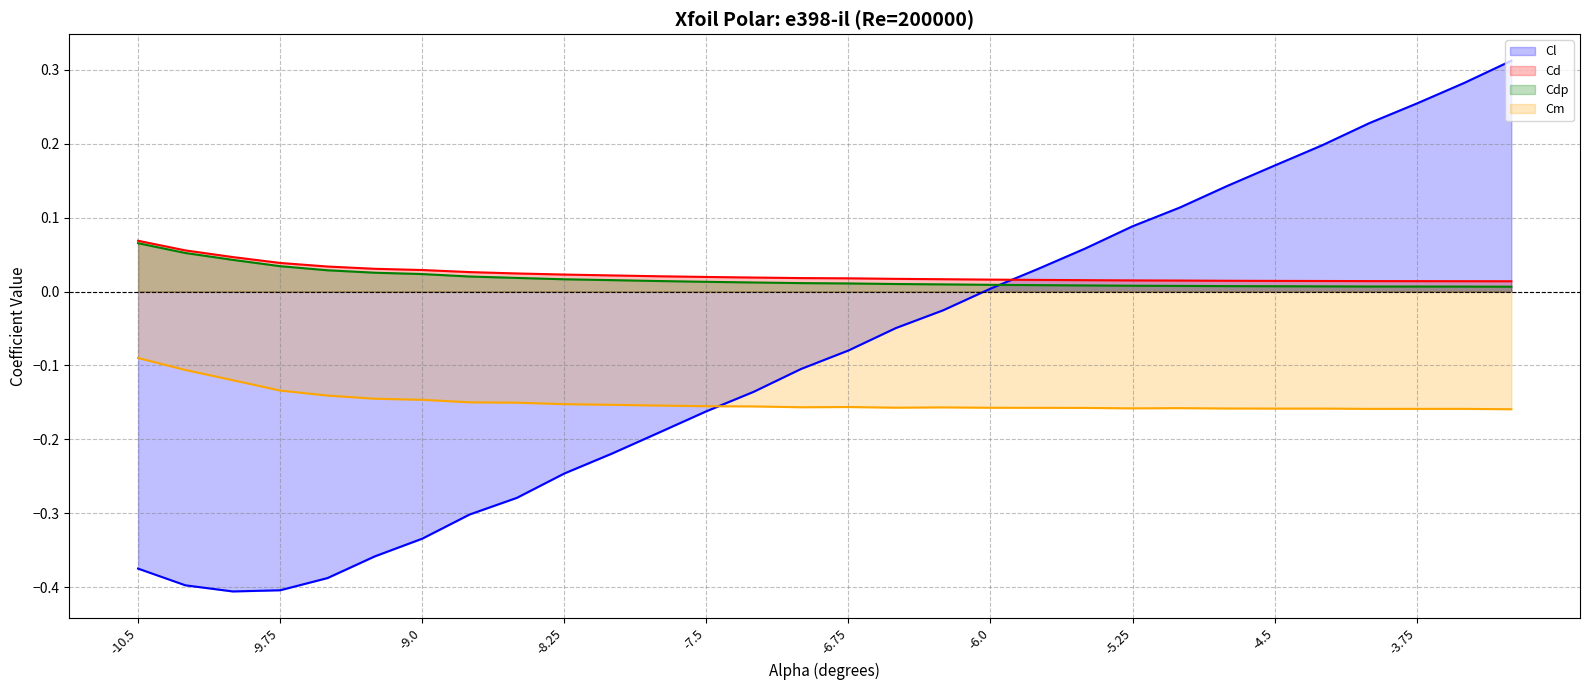

True or false: Cd and Cdp cross at least once.

False